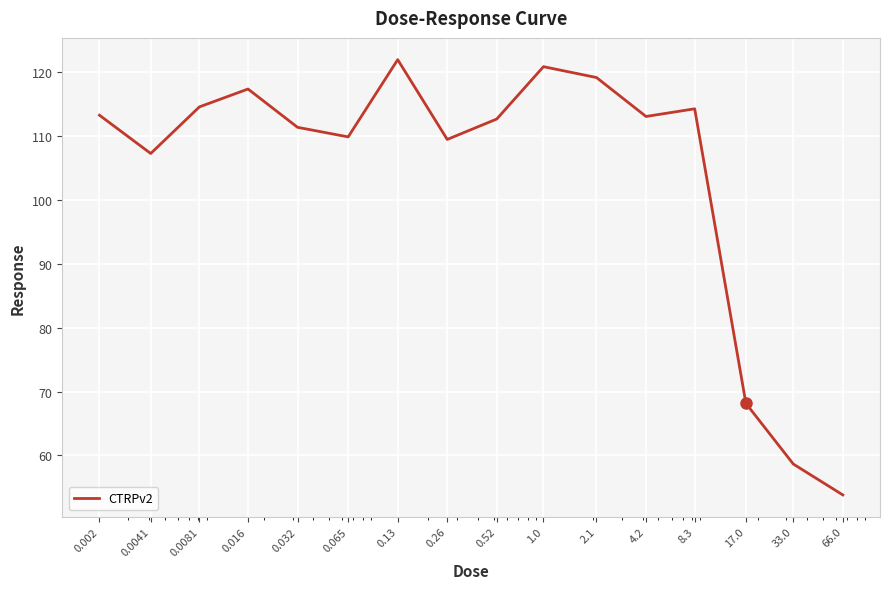

What is the difference between the maximum and minimum values?

68.2